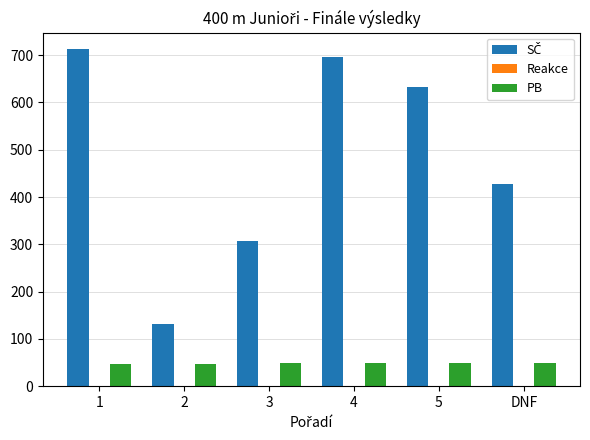

What is the greatest value displayed?

712.0